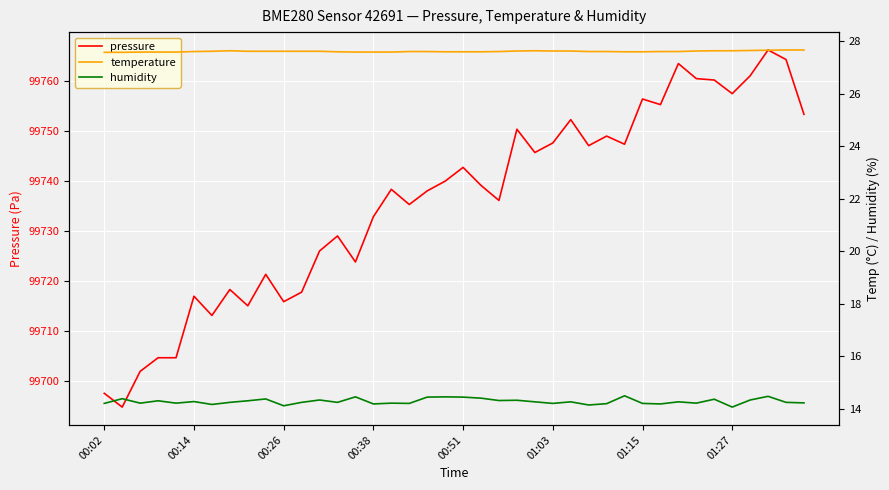

What is the lowest value of the temperature series?

27.6